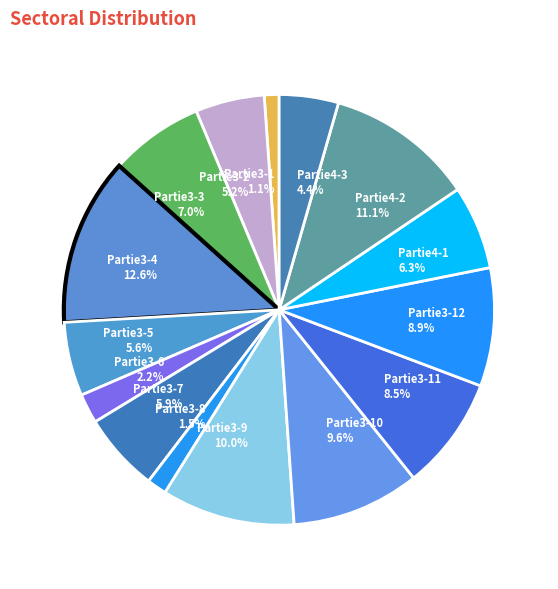

How many segments does this pie chart have?

15